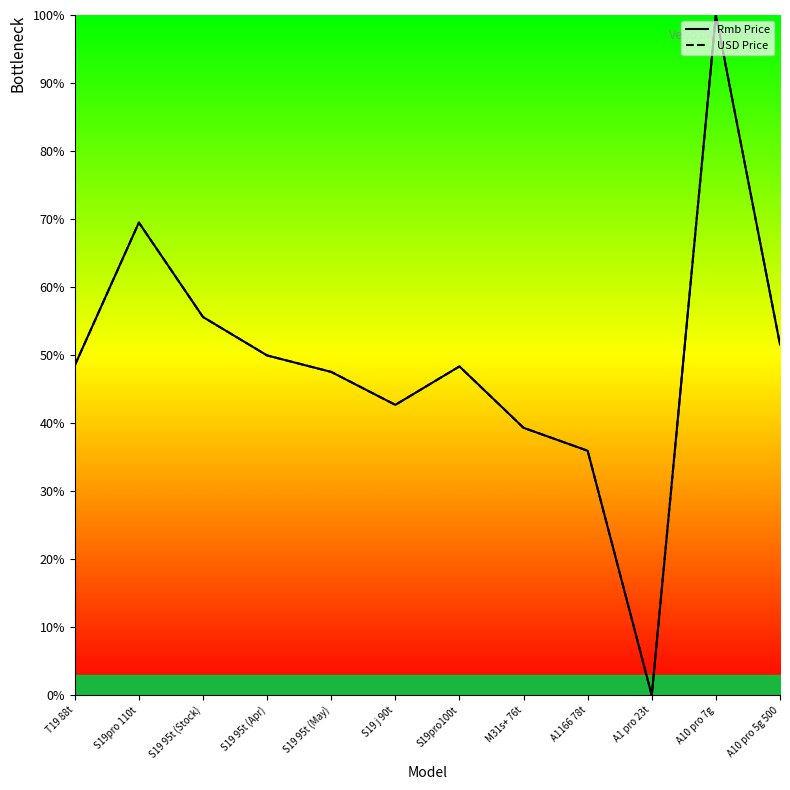

Which series has the largest total across all categories?

Rmb Price